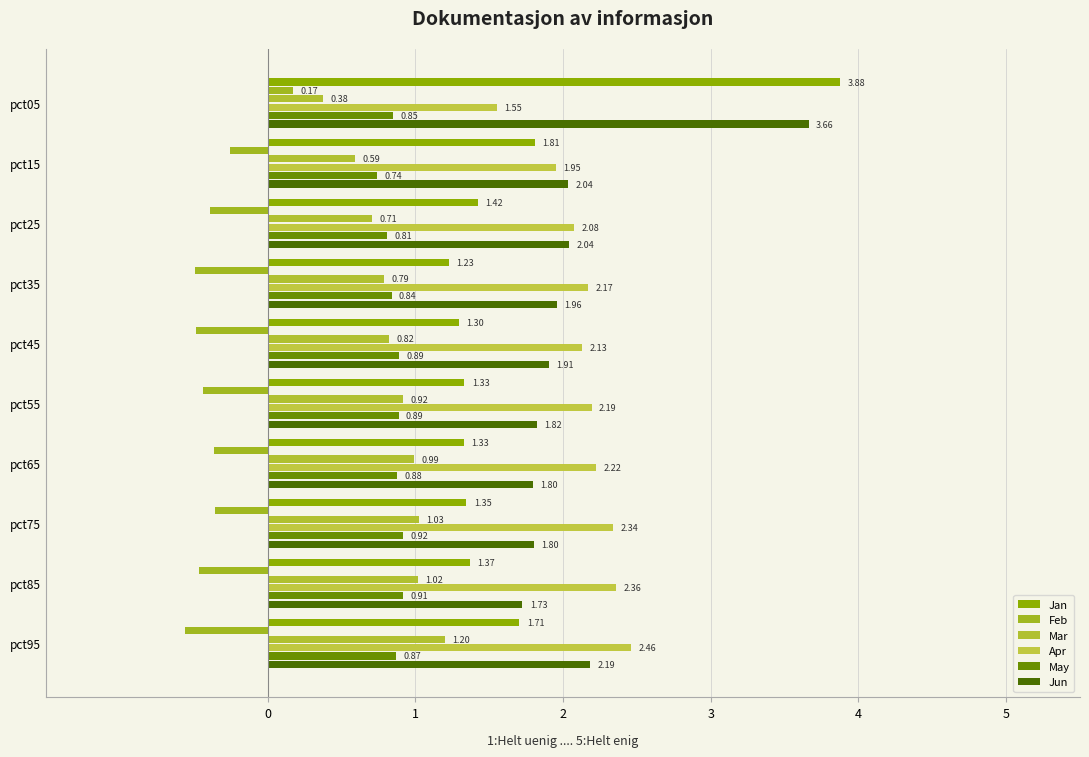

How many categories are shown in the chart?

10